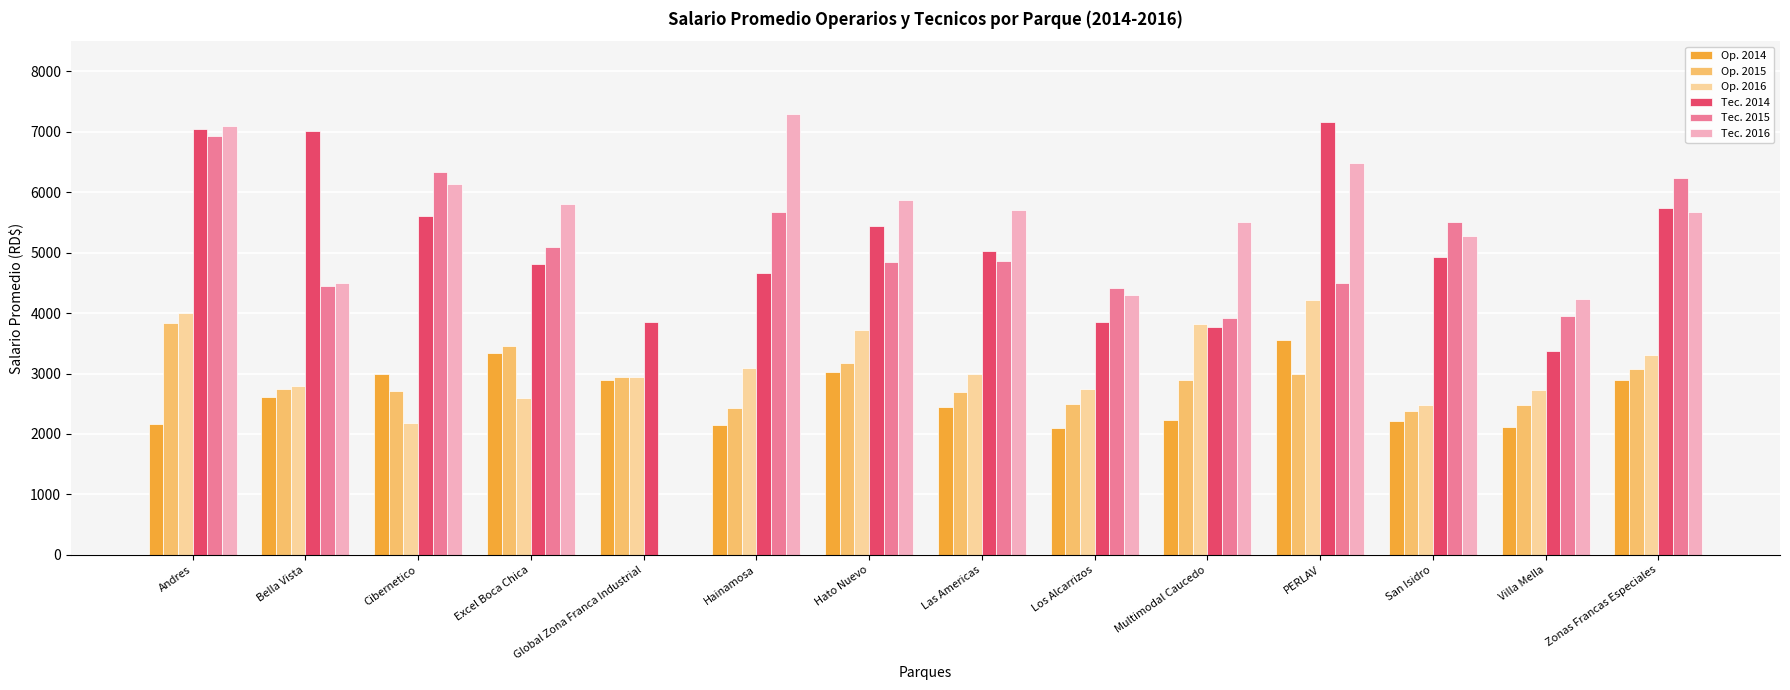

Does the chart contain stacked bars?

No